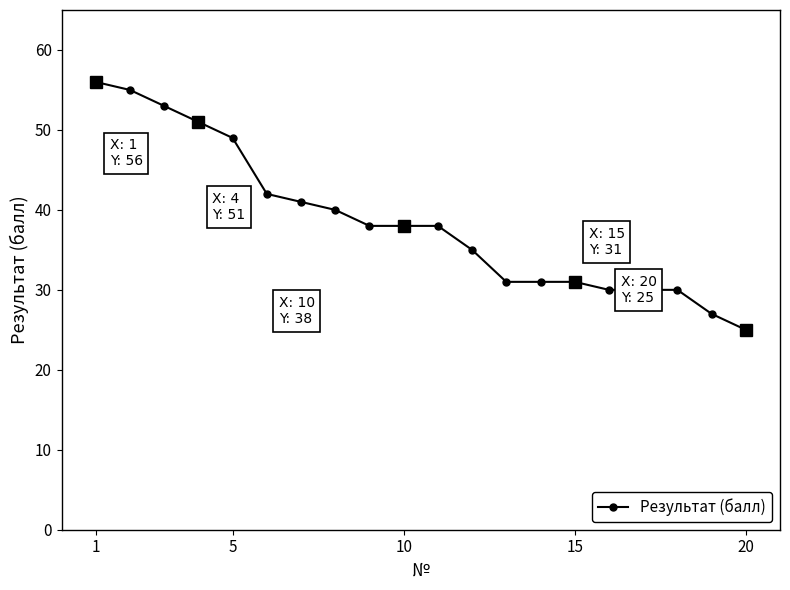

Reading left to right, list all the values displayed in this chart.

56	55	53	51	49	42	41	40	38	38	38	35	31	31	31	30	30	30	27	25